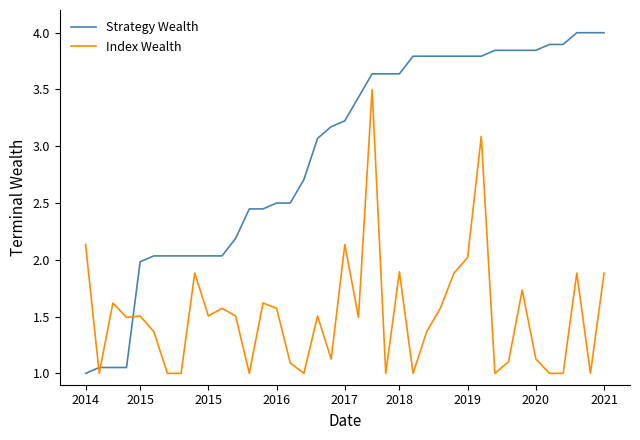

True or false: Strategy Wealth and Index Wealth intersect in this chart.

True